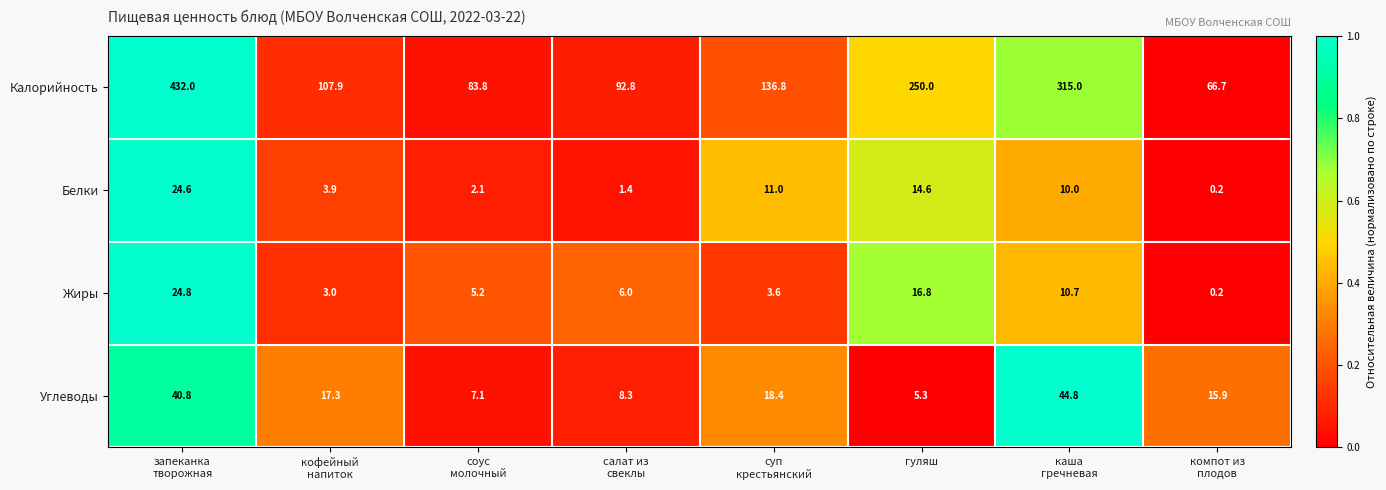

At how many categories does at least one series exceed 0?

8